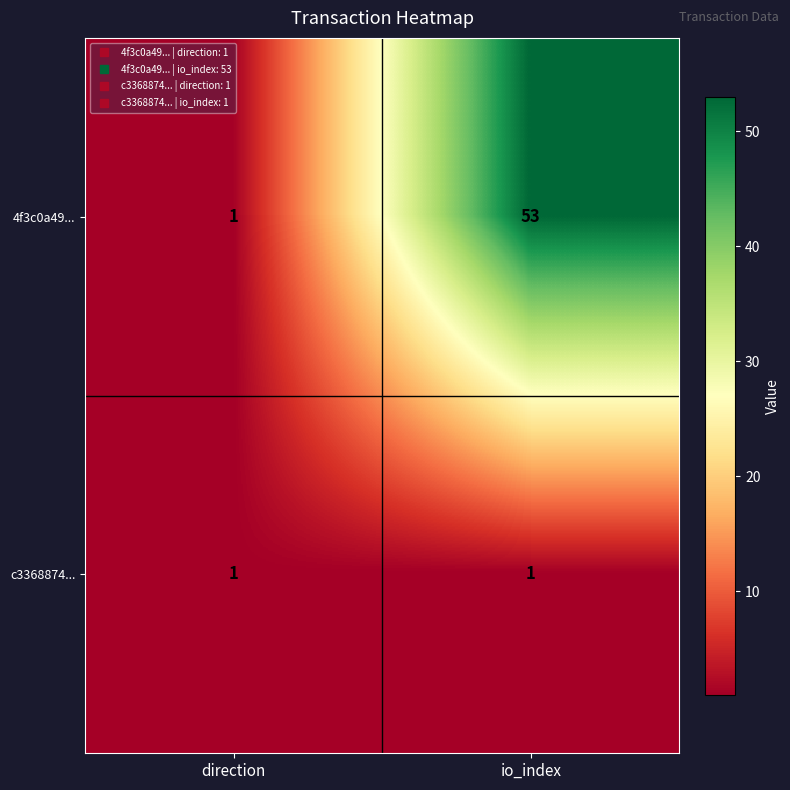

Reading right to left, list all the values displayed in this chart.

4f3c0a49...: 53	1
c3368874...: 1	1